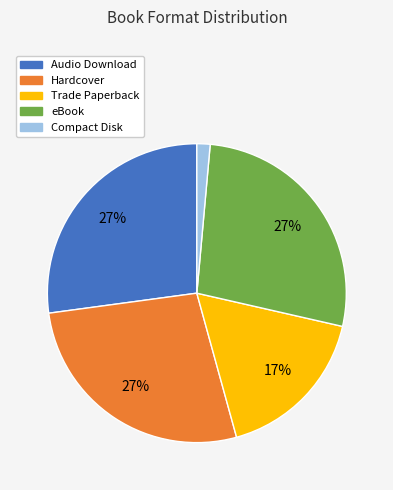

To the nearest percent, what is the average slice percentage?

20%